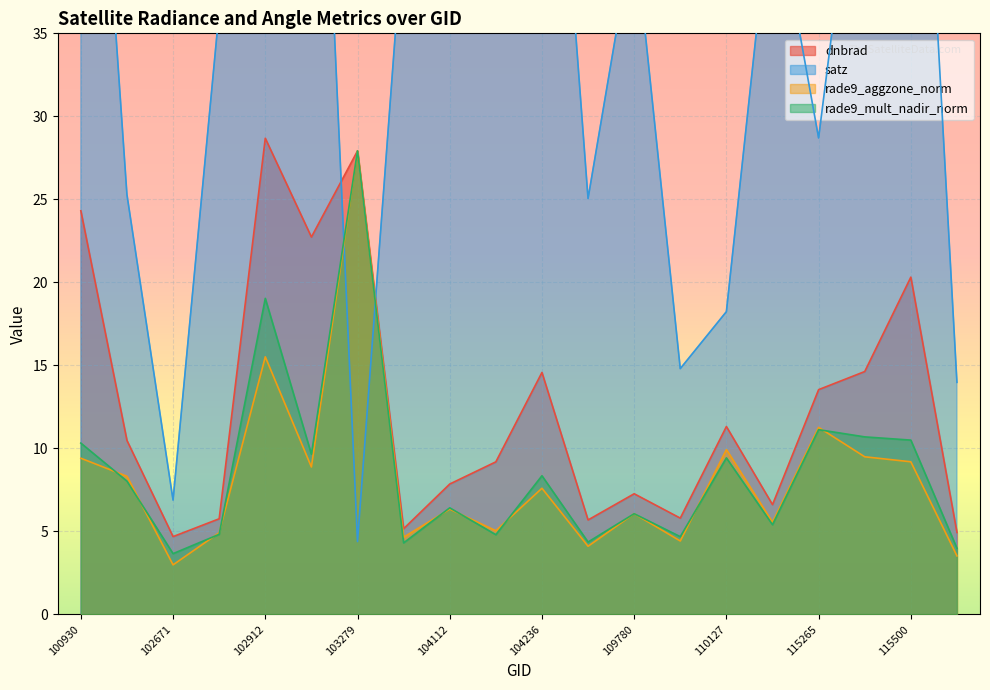

Where is the first local maximum for satz?

102920